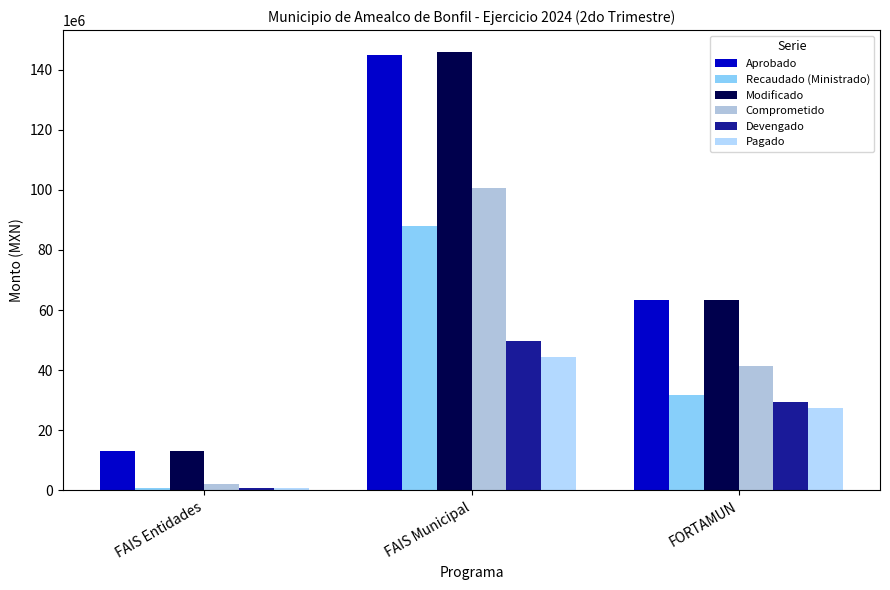

List the labels in order of Aprobado value, smallest first.

FAIS Entidades, FORTAMUN, FAIS Municipal